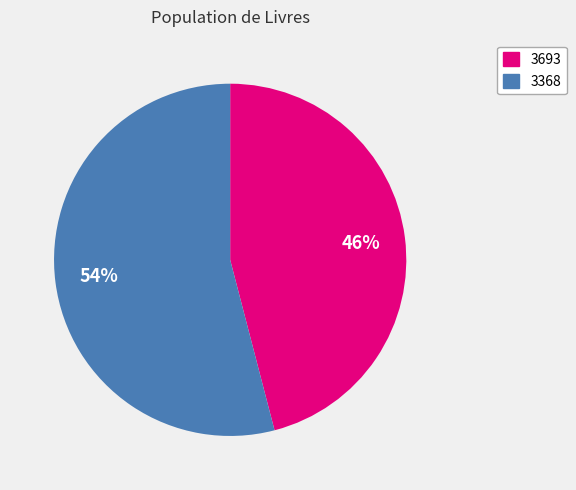

What percentage is the 3693 slice, to the nearest percent?

46%